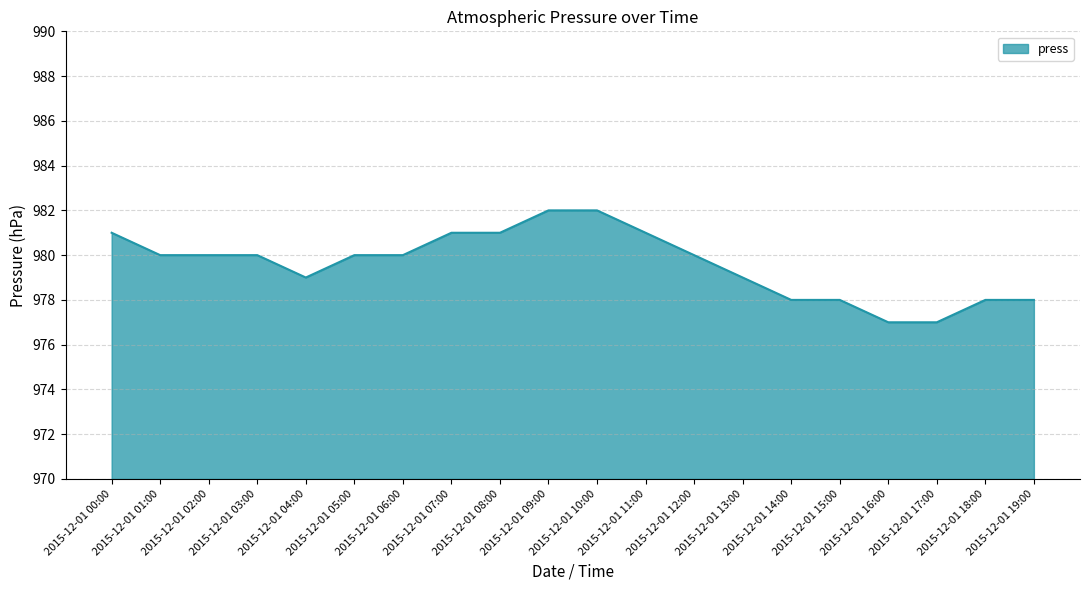

Is it true that the value at 2015-12-01 10:00 is 283?

False